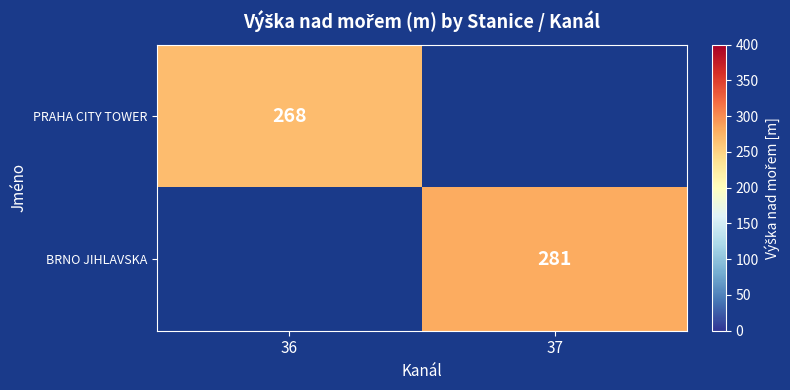

Is it true that BRNO JIHLAVSKA equals 281 at 37?

True